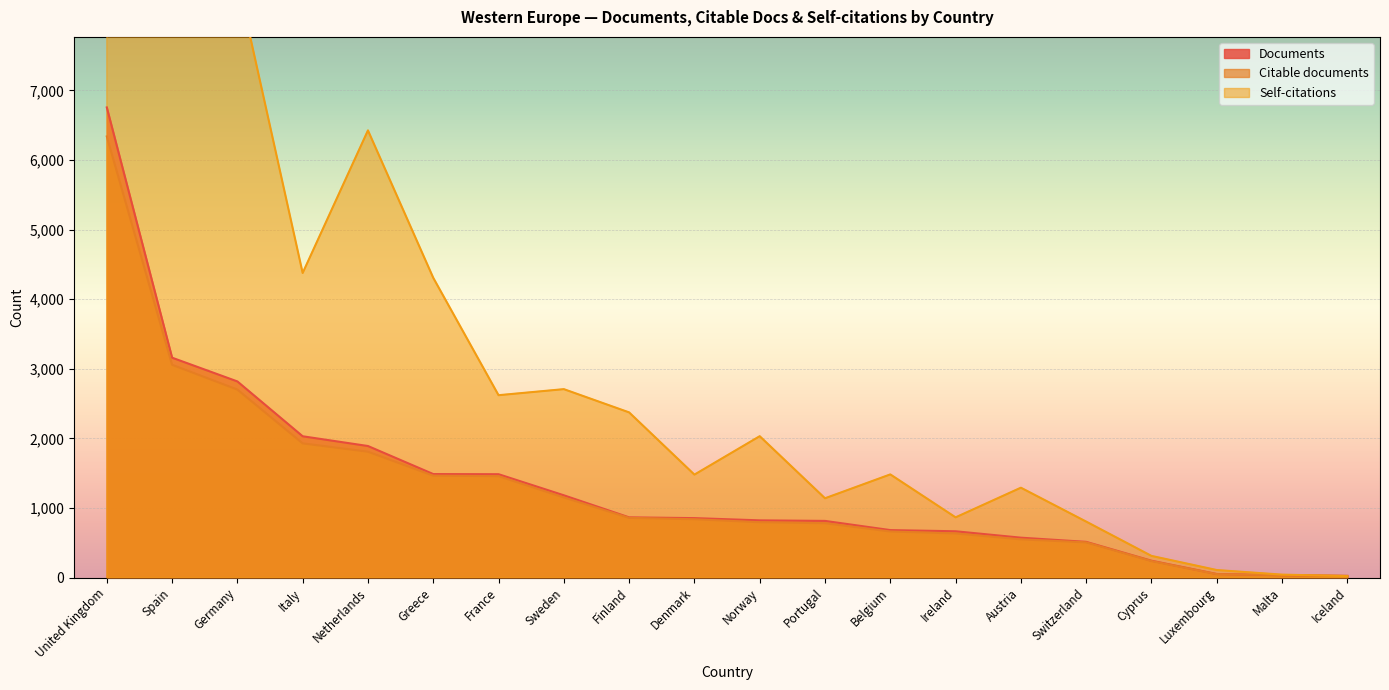

How many data points in Citable documents are above 839?

9